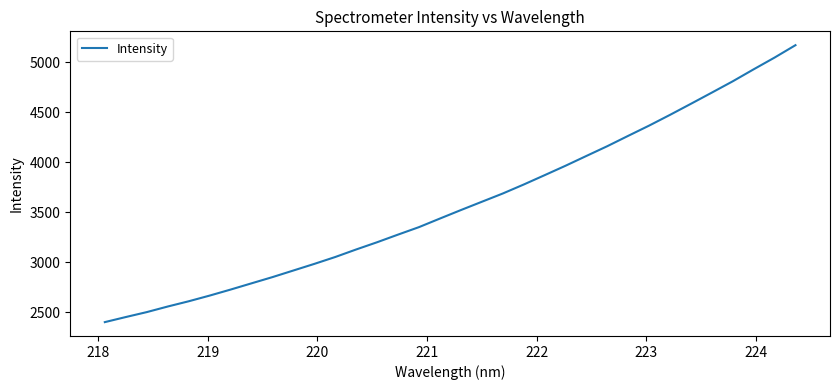

What is the maximum value shown in the chart?

5169.1